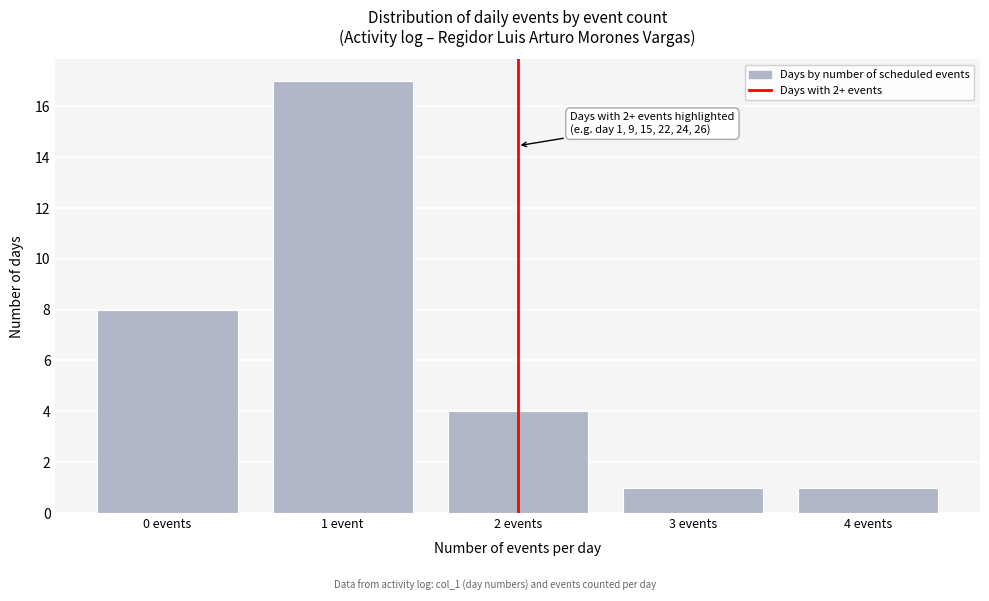

Reading right to left, transcribe all the data shown in this chart.

4 events=1	3 events=1	2 events=4	1 event=17	0 events=8